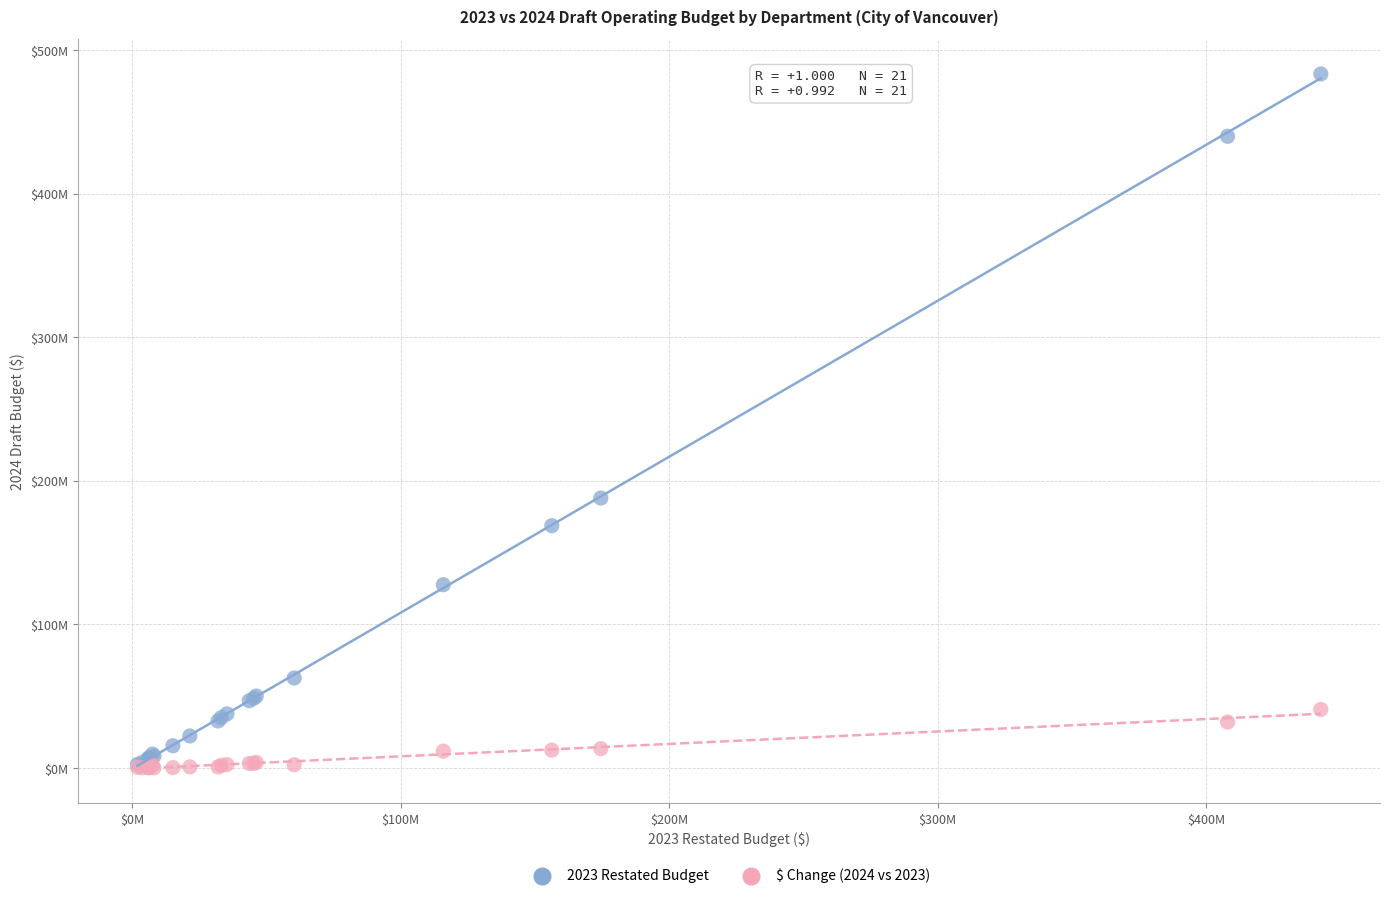

Which series reaches the maximum Y coordinate?

2023 Restated Budget